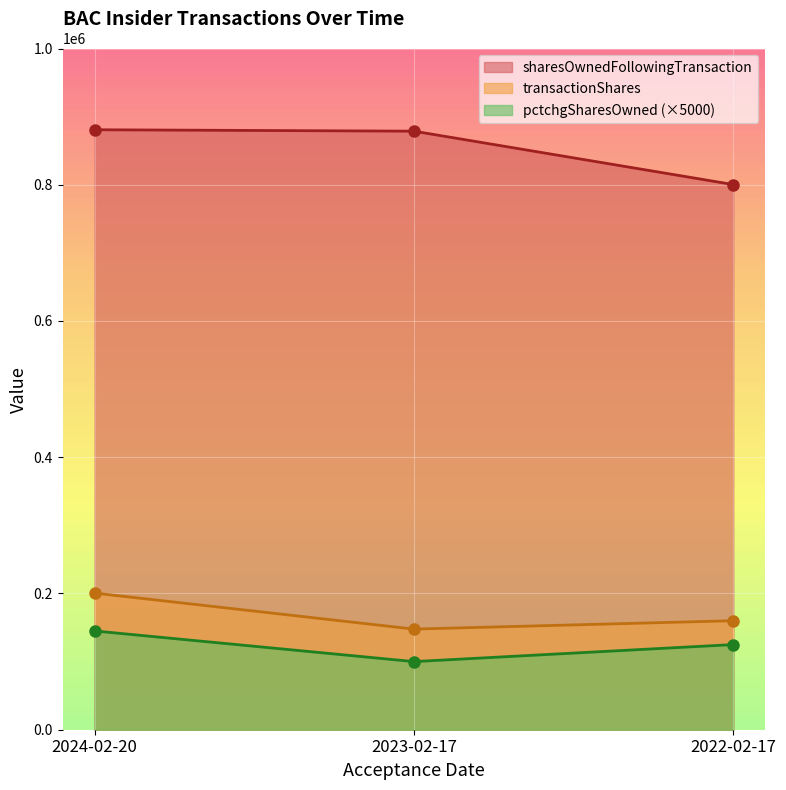

How many lines are shown in the chart?

3